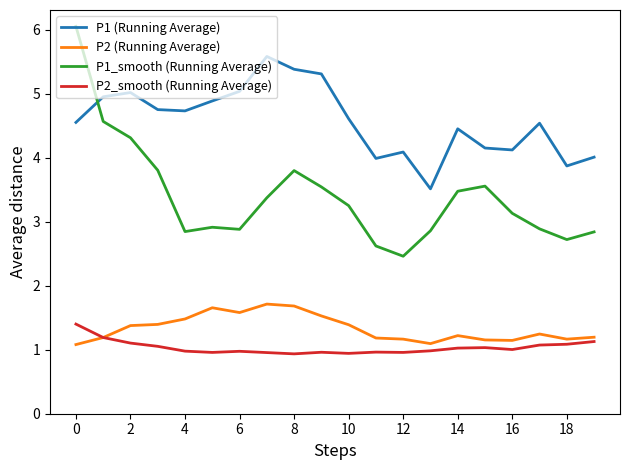

True or false: P2 (Running Average) and P1 (Running Average) cross at least once.

False